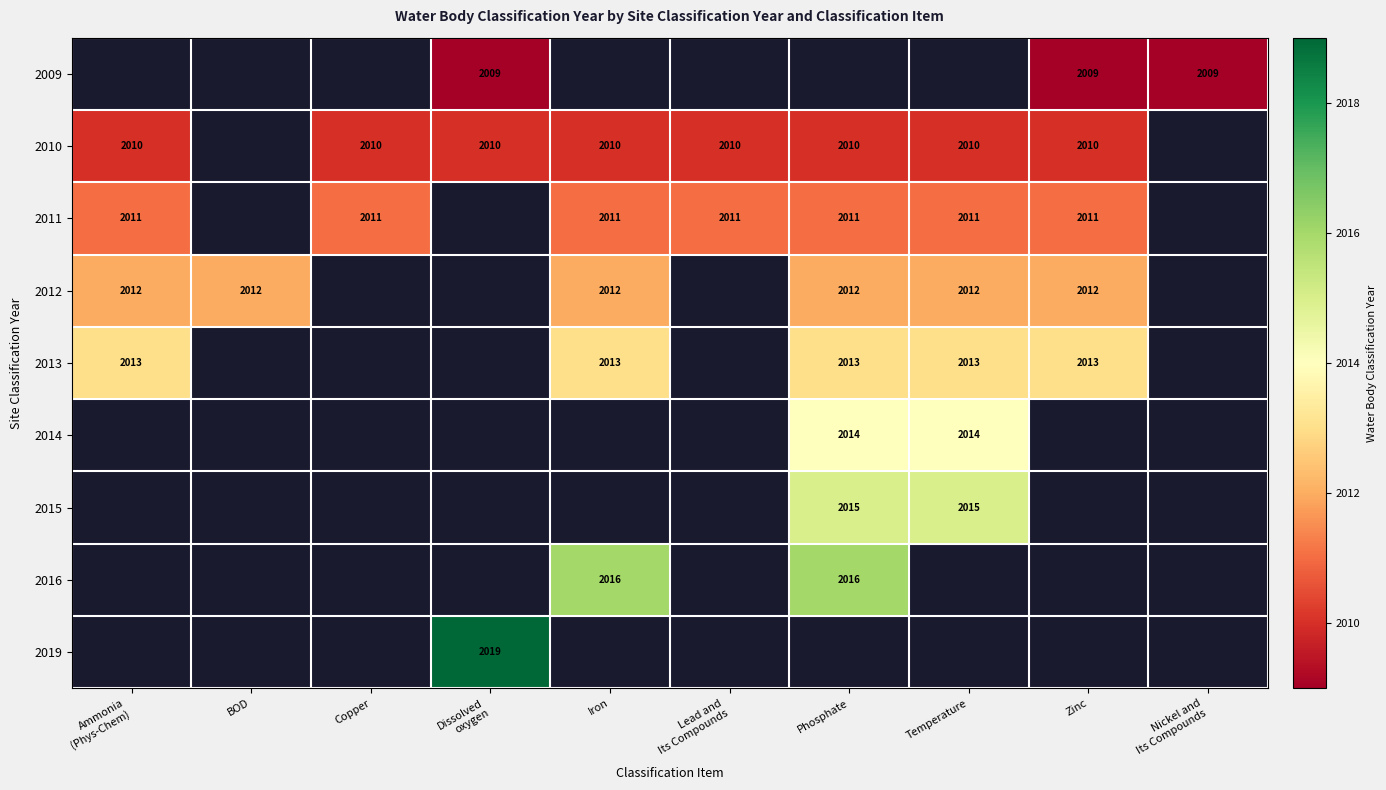

Count the number of data series in this chart.

9